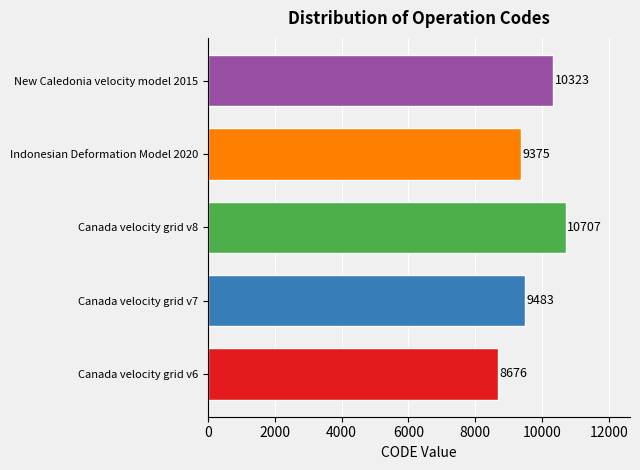

The value at Indonesian Deformation Model 2020 is 9375. True or false?

True